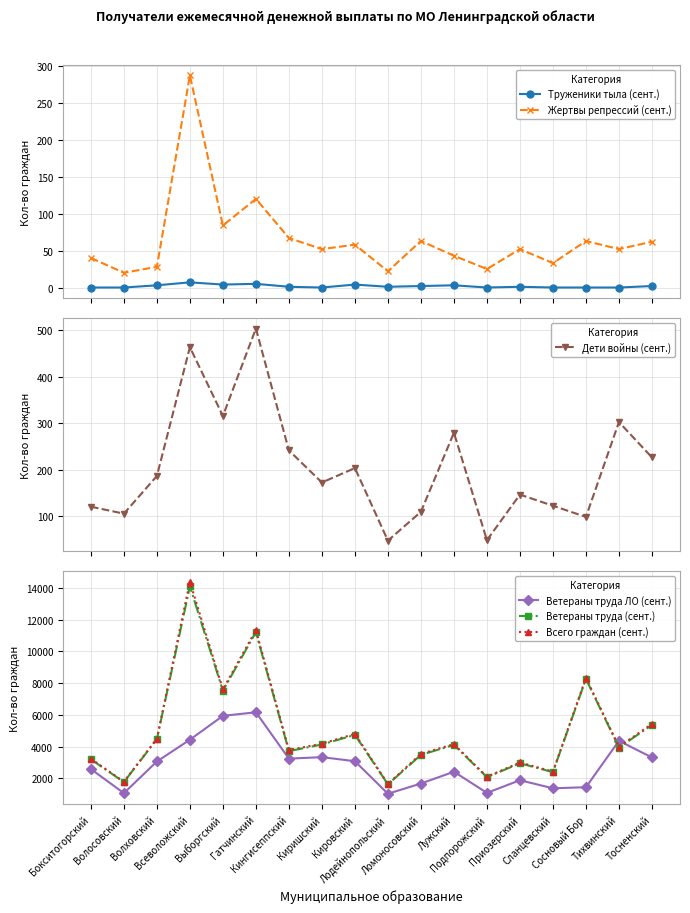

How many lines are shown in the chart?

6